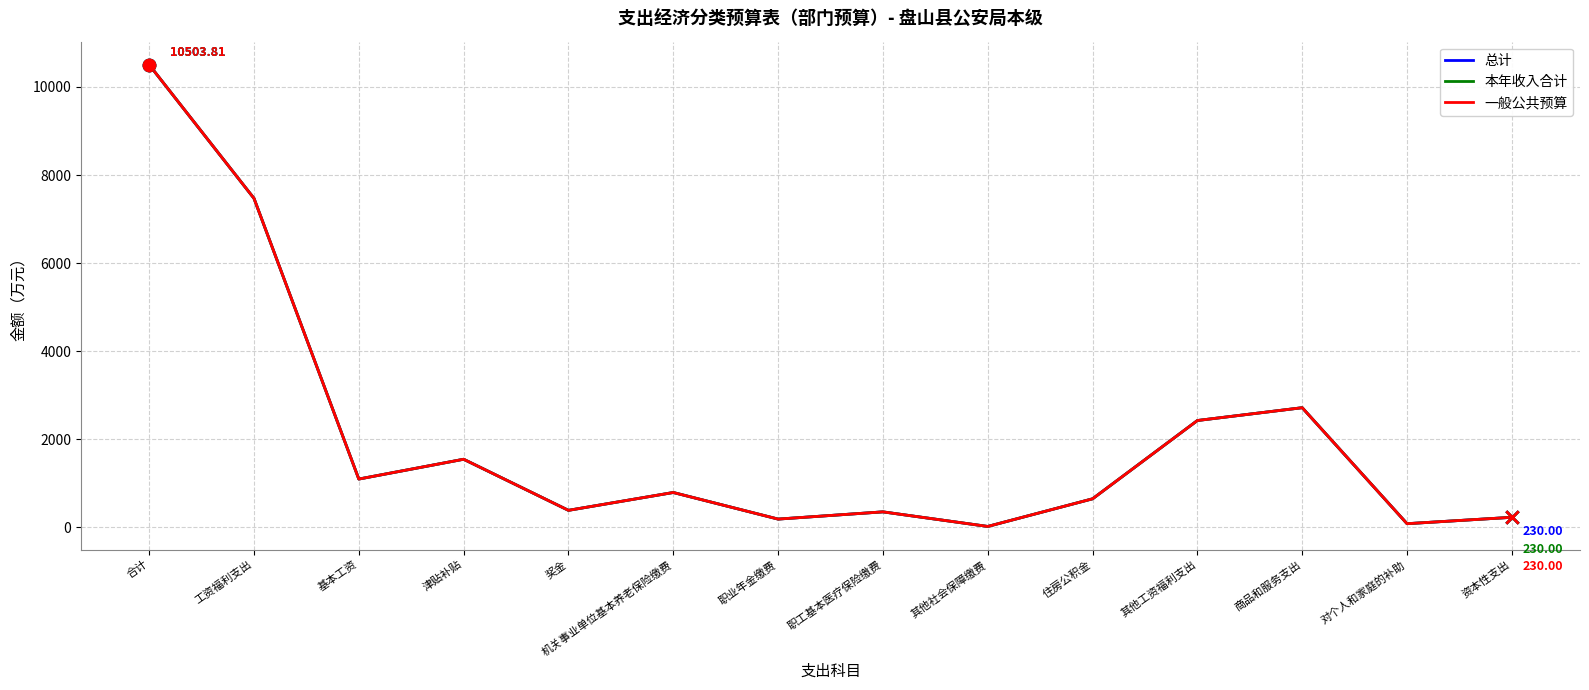

At how many categories does at least one series exceed 7028?

2